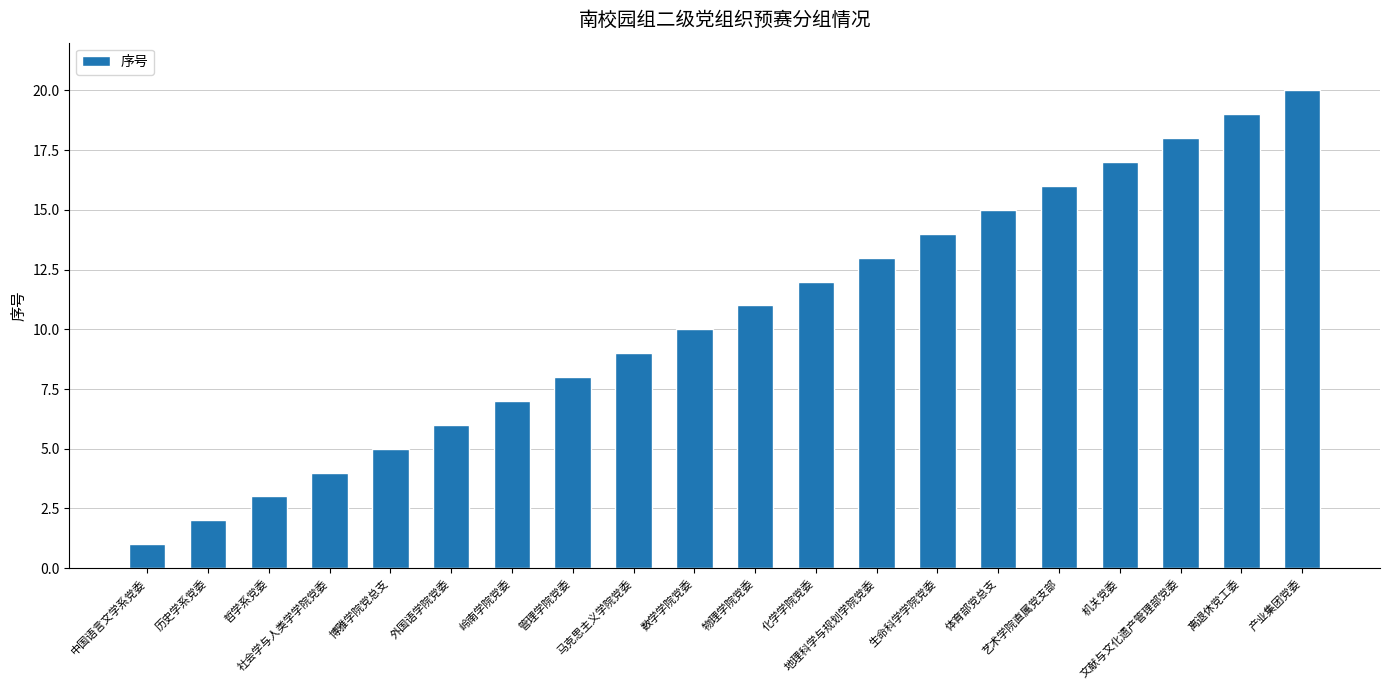

What is the difference between the maximum and second lowest values?

18